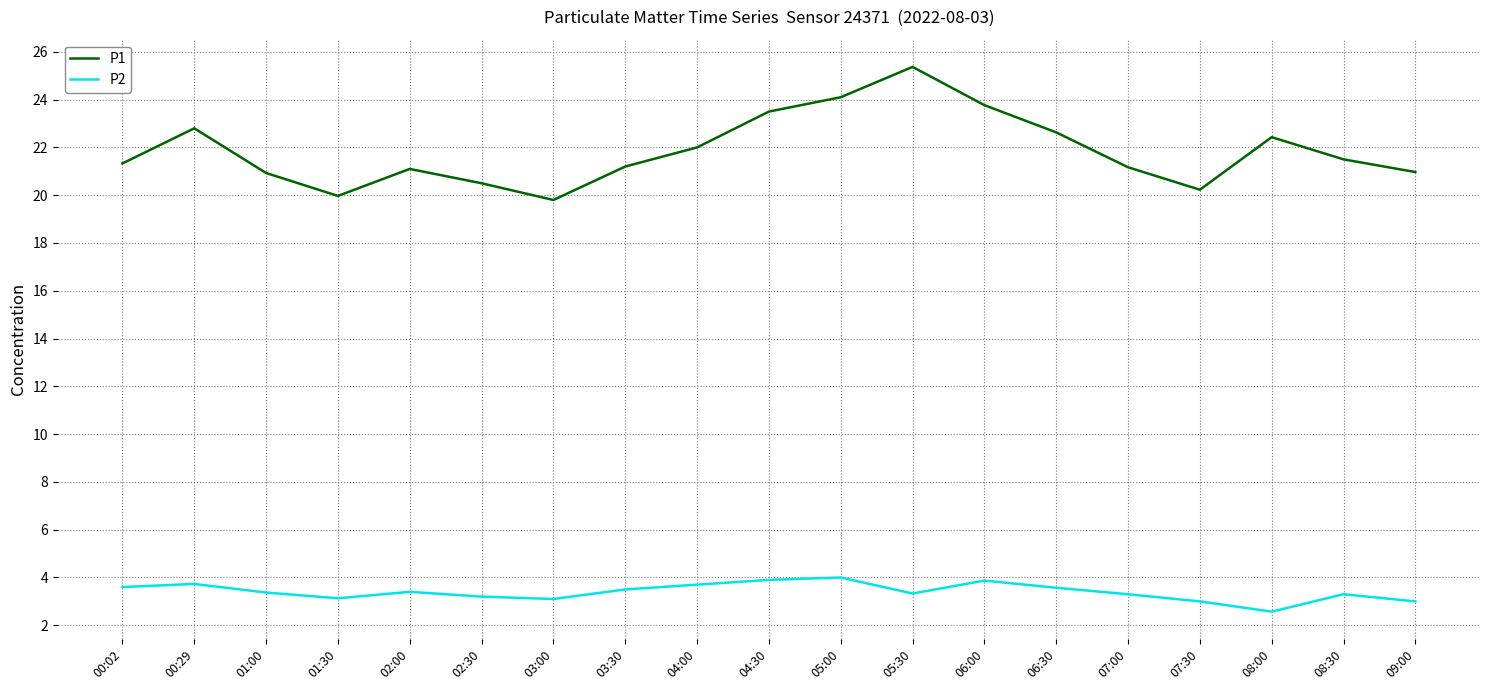

True or false: P2 and P1 cross at least once.

False